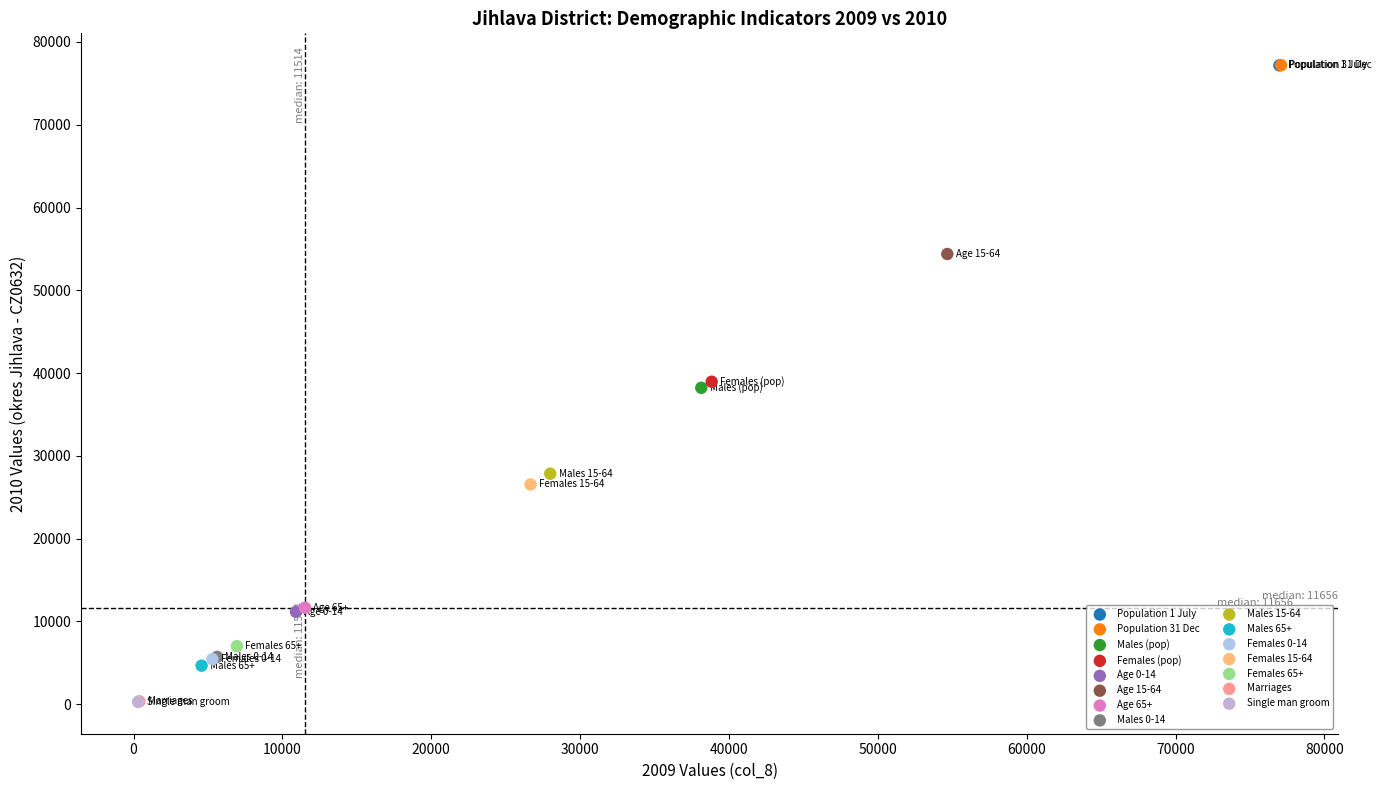

What are all the series names shown in the legend?

Population 1 July, Population 31 Dec, Males (pop), Females (pop), Age 0-14, Age 15-64, Age 65+, Males 0-14, Males 15-64, Males 65+, Females 0-14, Females 15-64, Females 65+, Marriages, Single man groom